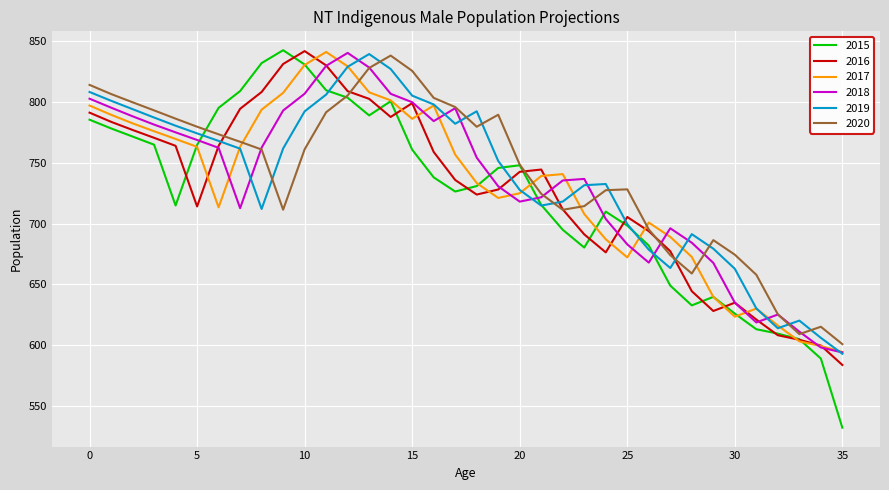

What is the minimum value for 2019?

592.8